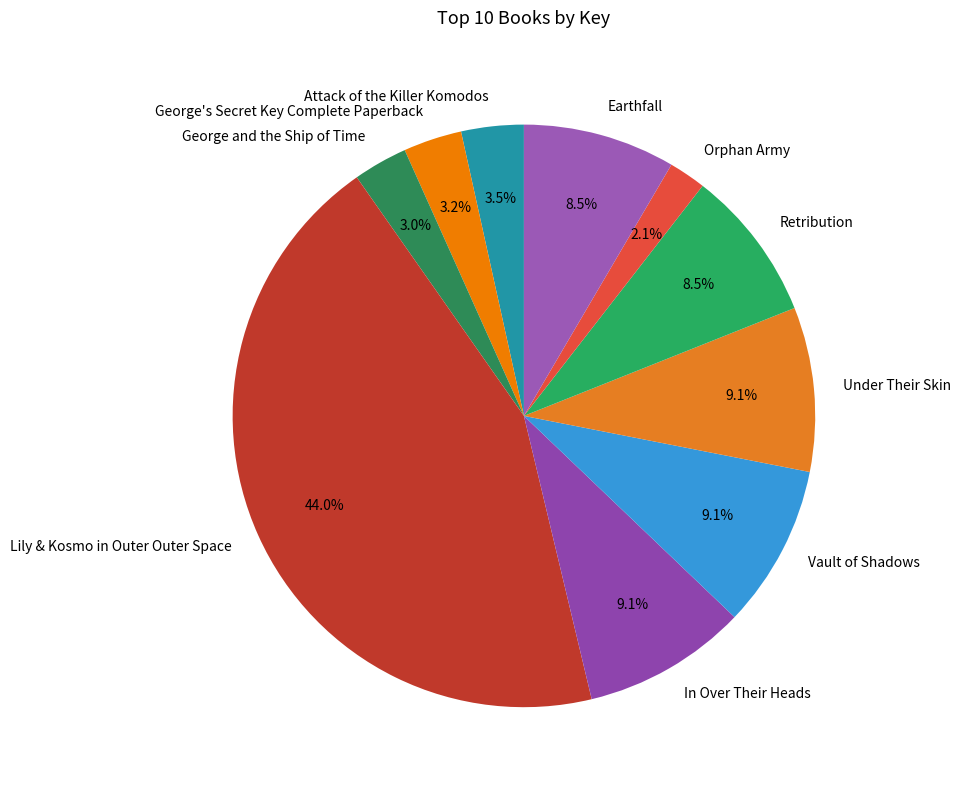

To the nearest percent, what percentage of the pie is Under Their Skin?

9%